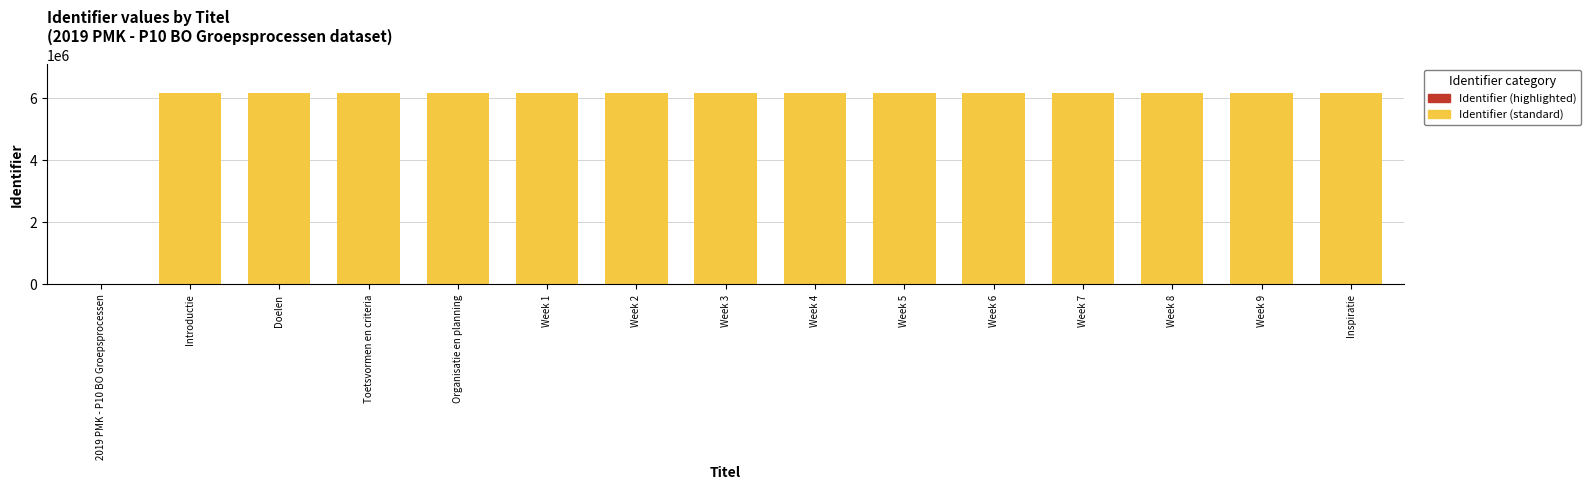

How many positive values are there?

14